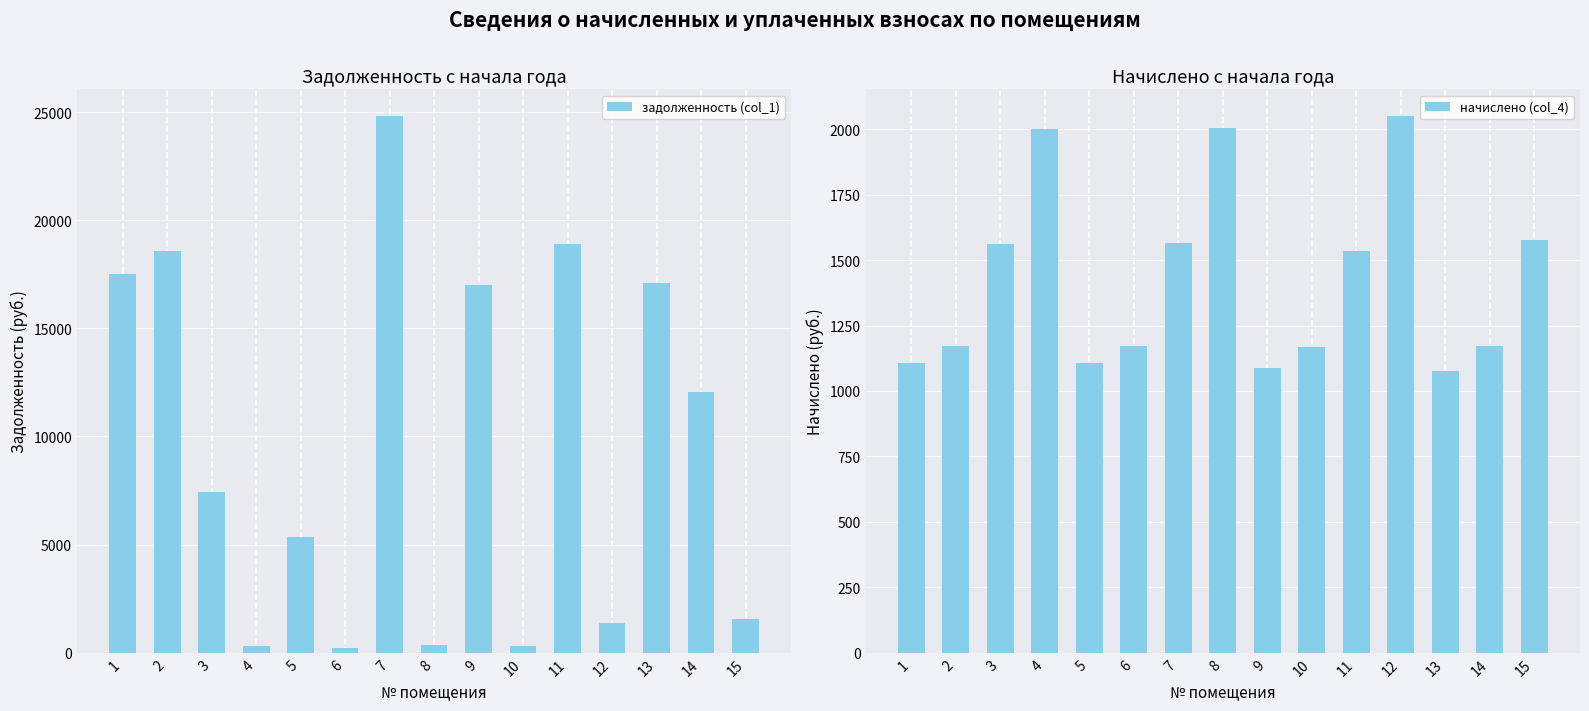

What is the minimum value for задолженность (col_1)?

195.4